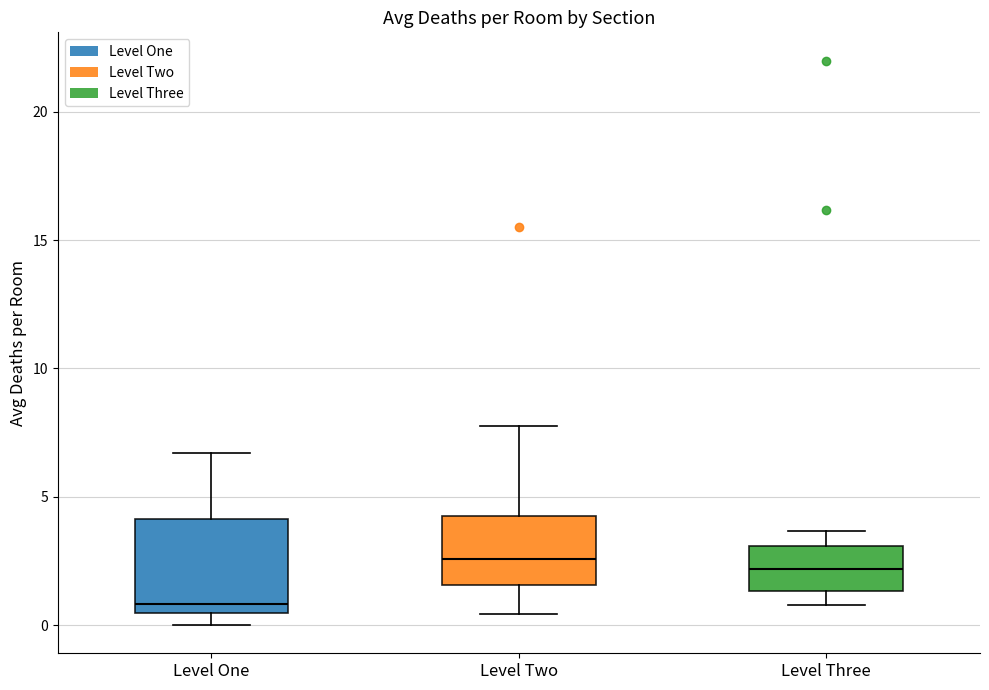

Where is the upper edge of the box for Level Three on the y-axis? The values are not printed on the chart, so give them approximately, as read against the axis.

3.0